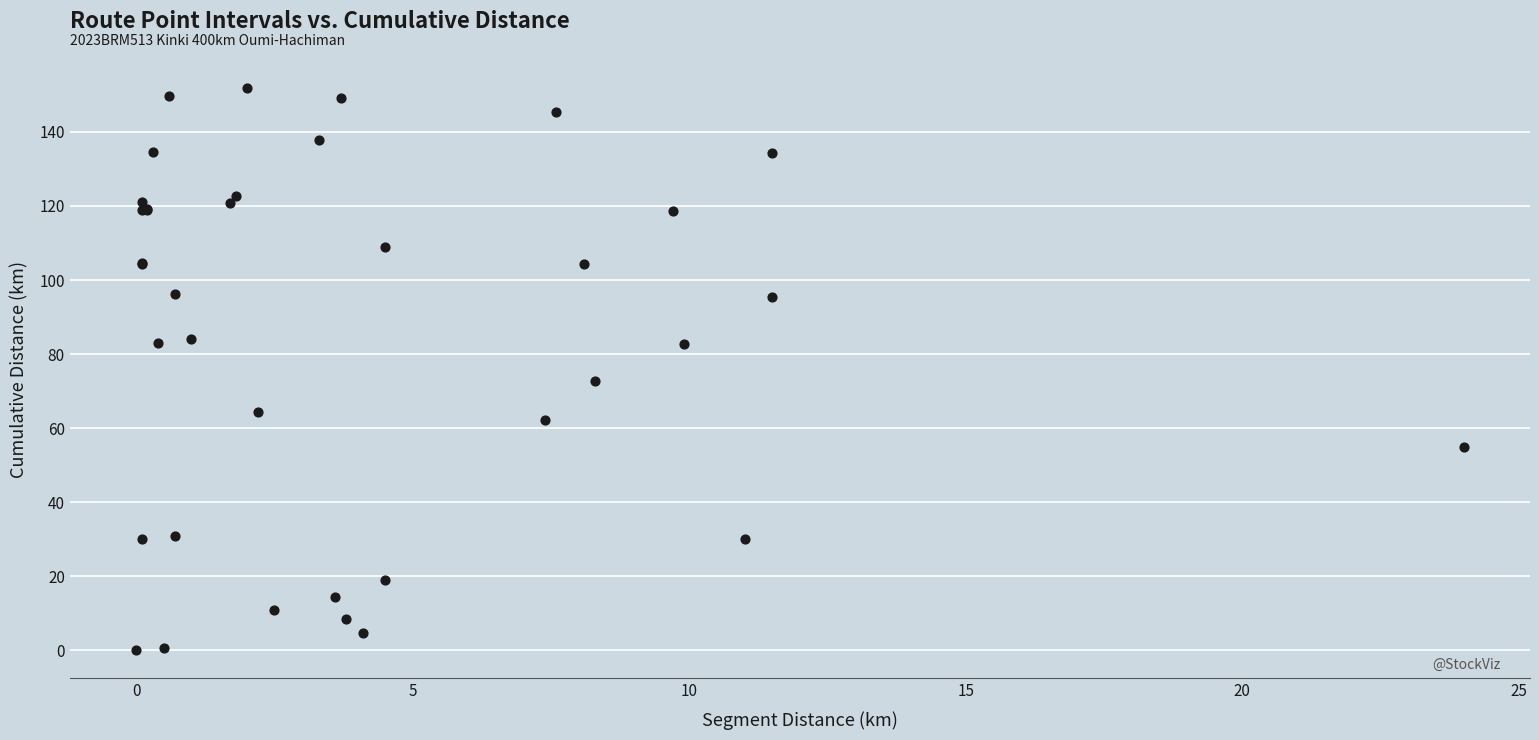

What Y value in the scatter plot is closest to 75?

72.7